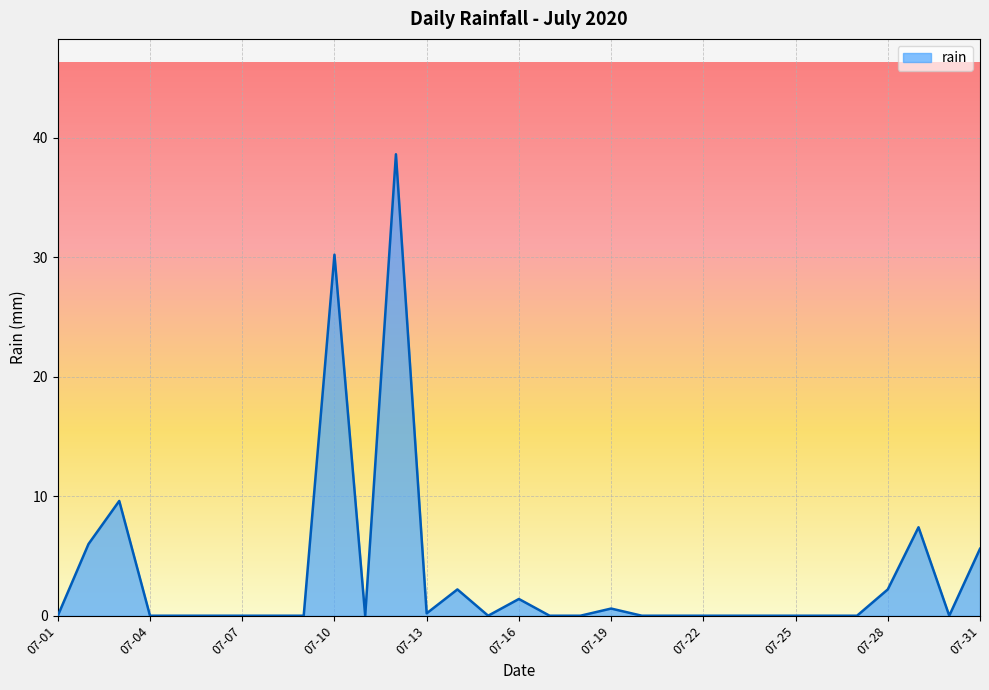

What is the greatest value displayed?

38.6